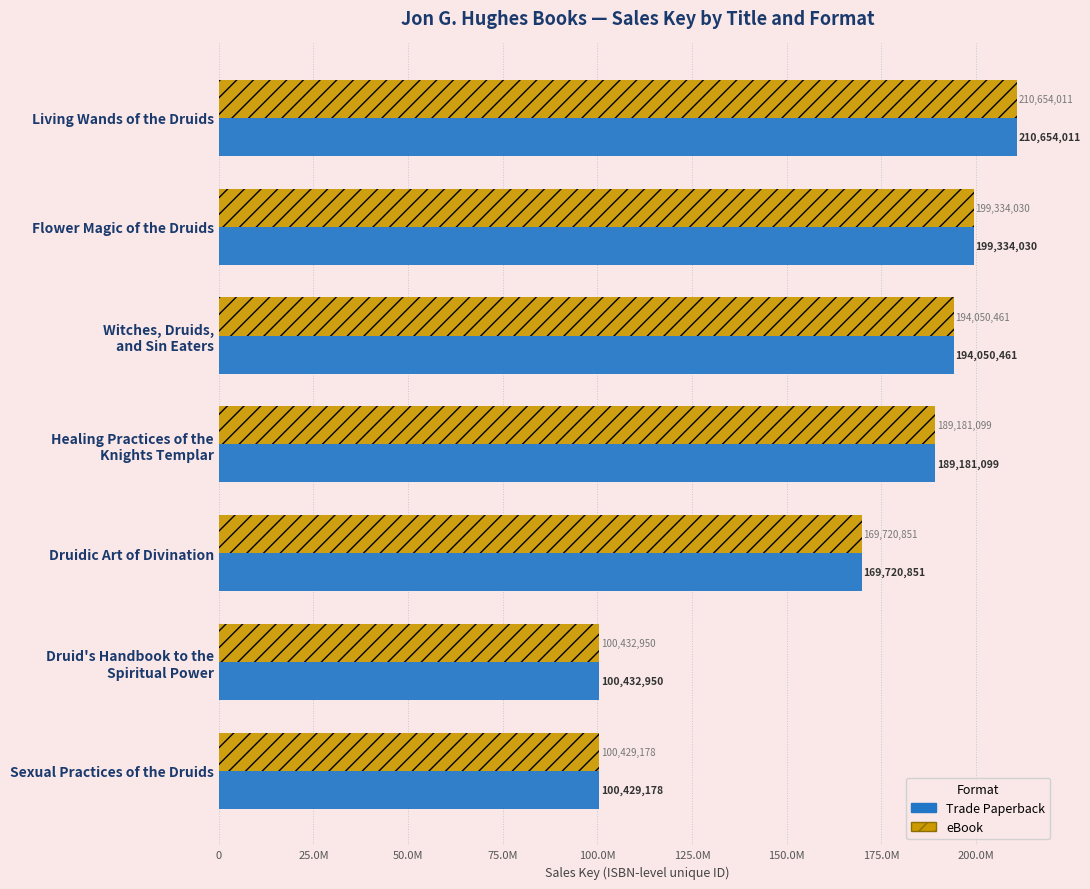

What are all the series names shown in the legend?

Trade Paperback, eBook